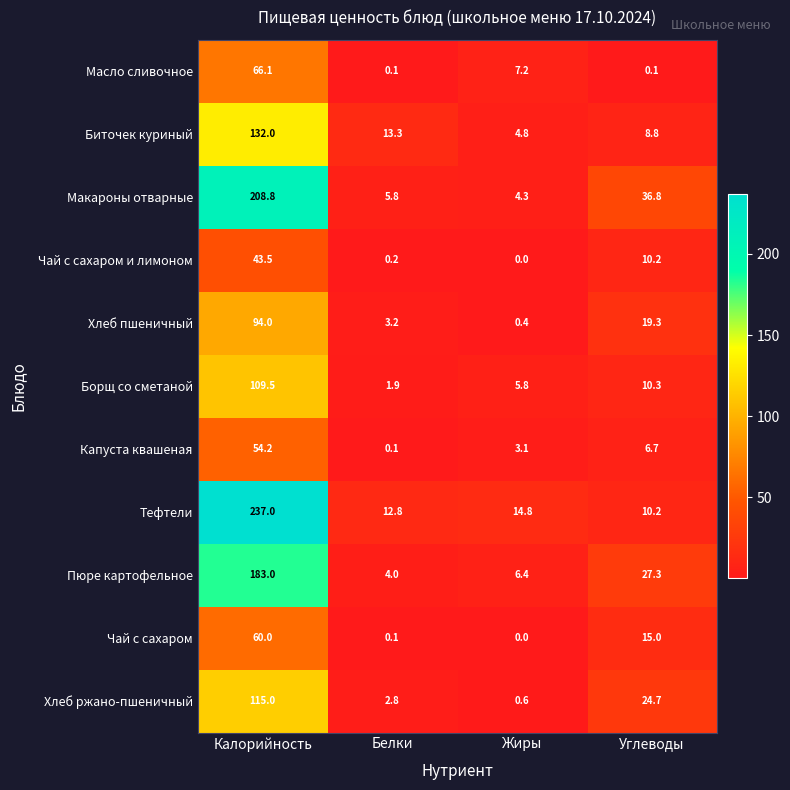

At which category is the sum across all series the highest?

Калорийность